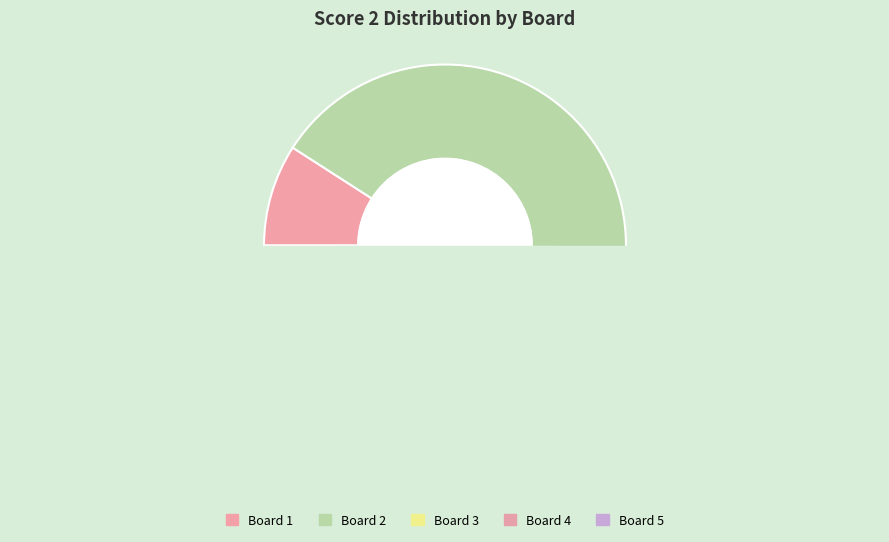

What percentage is the Board 4 slice, to the nearest percent?

9%